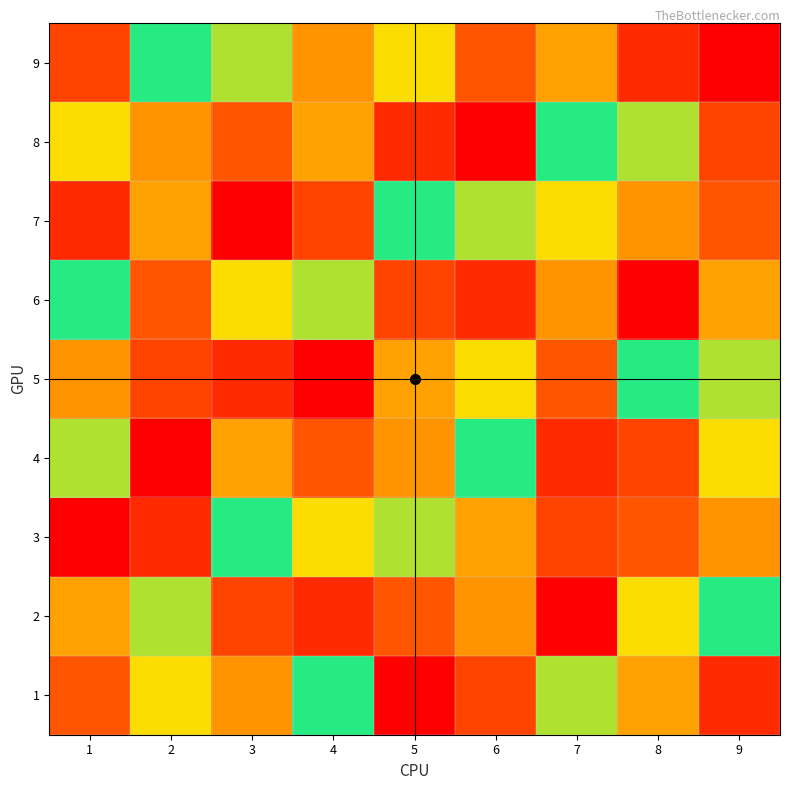

What is the smallest value displayed?

1